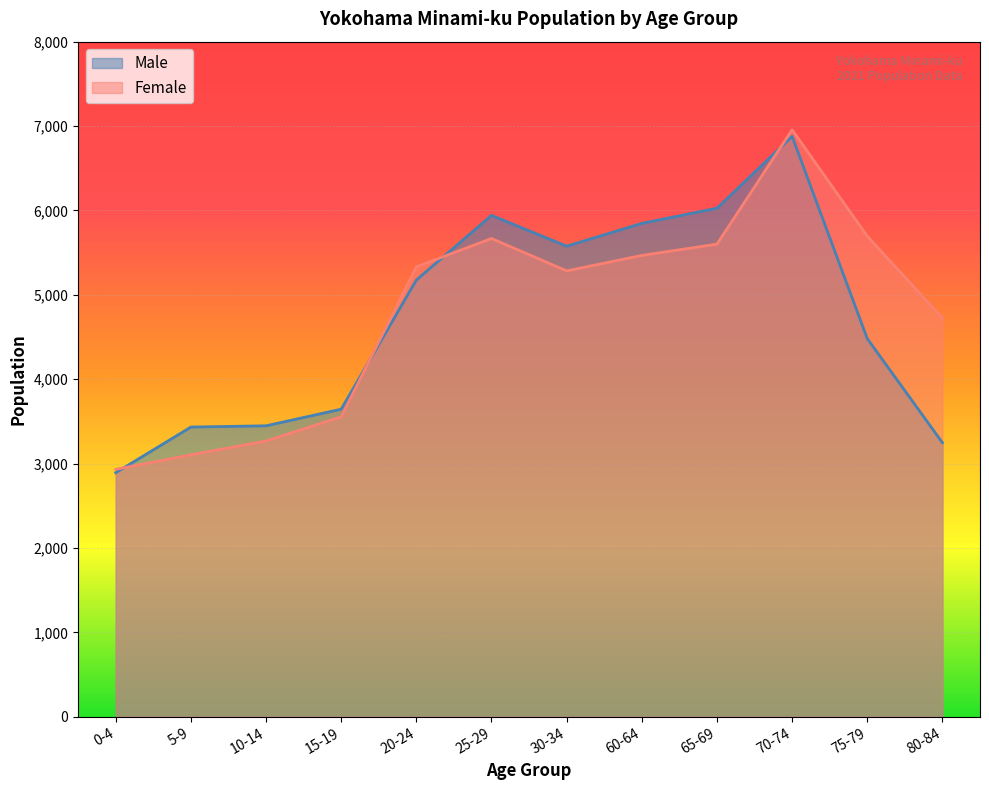

List the series in order of their peak value, highest first.

Female, Male